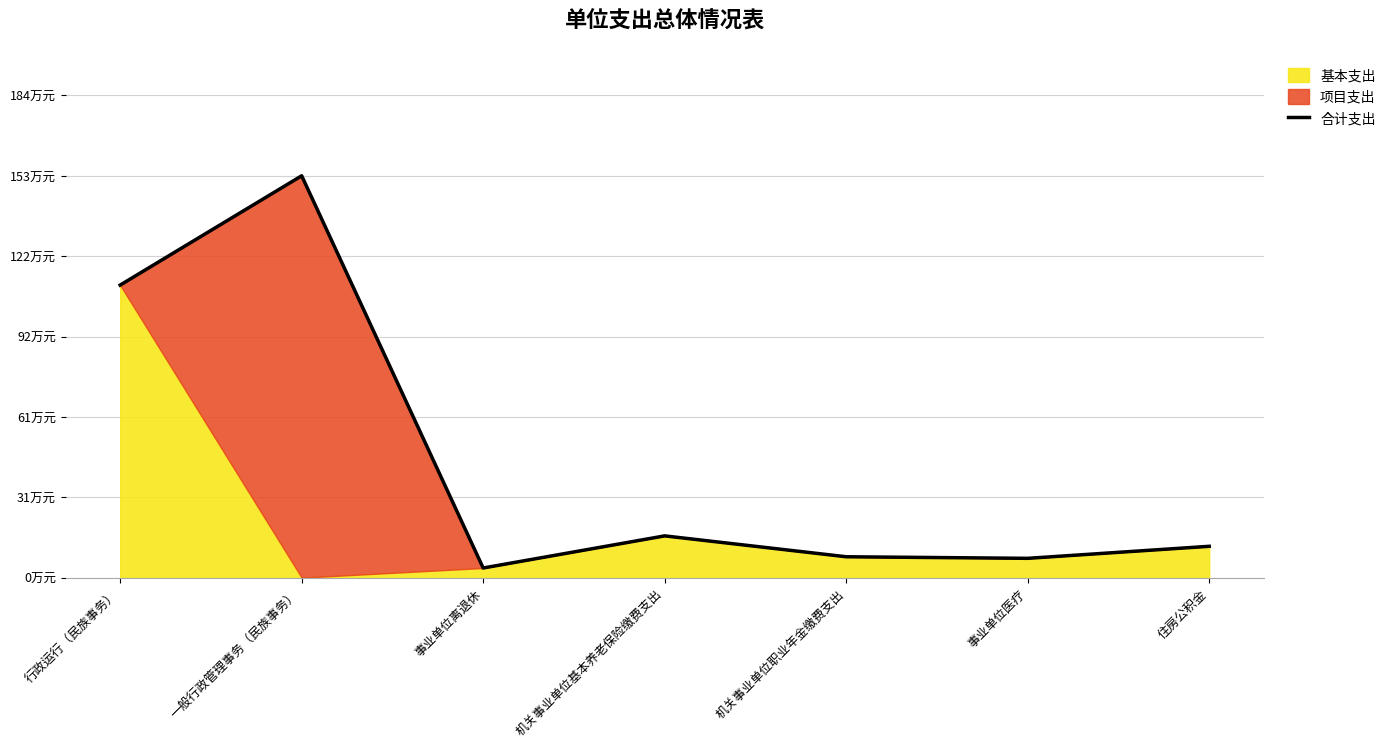

Is it true that the value at 一般行政管理事务（民族事务） is 98.2?

False